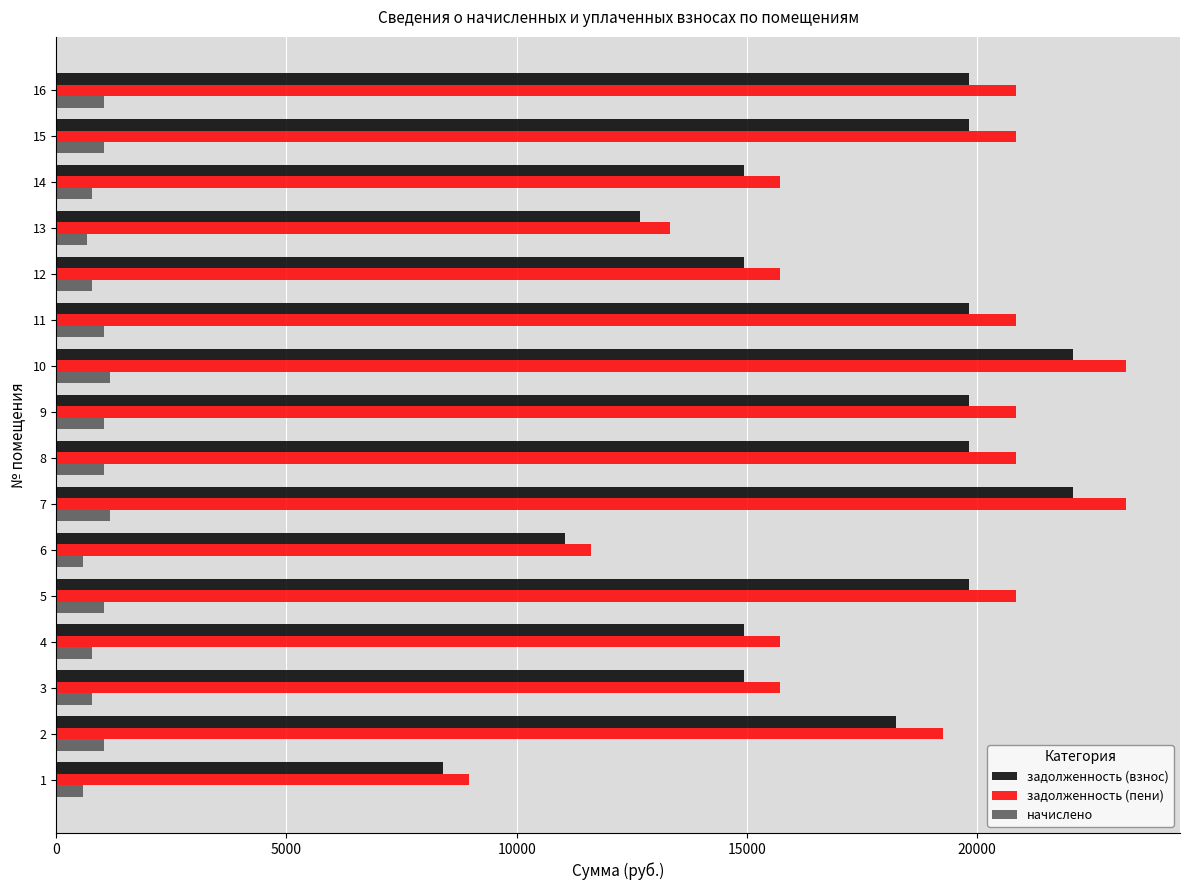

The value of задолженность (пени) at 6 is 11622.9. True or false?

True